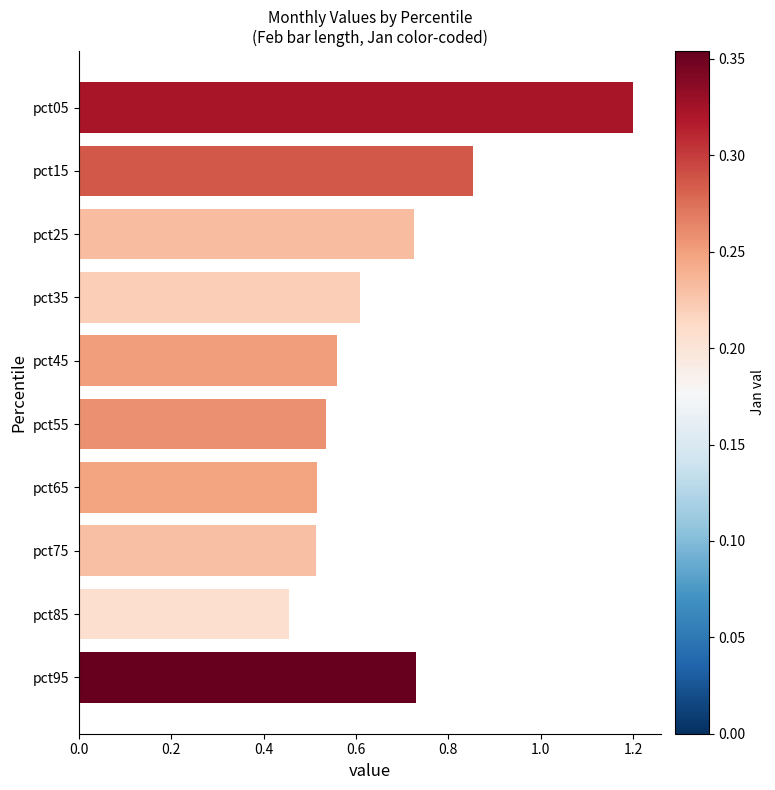

The value at pct35 is 1.0. True or false?

False